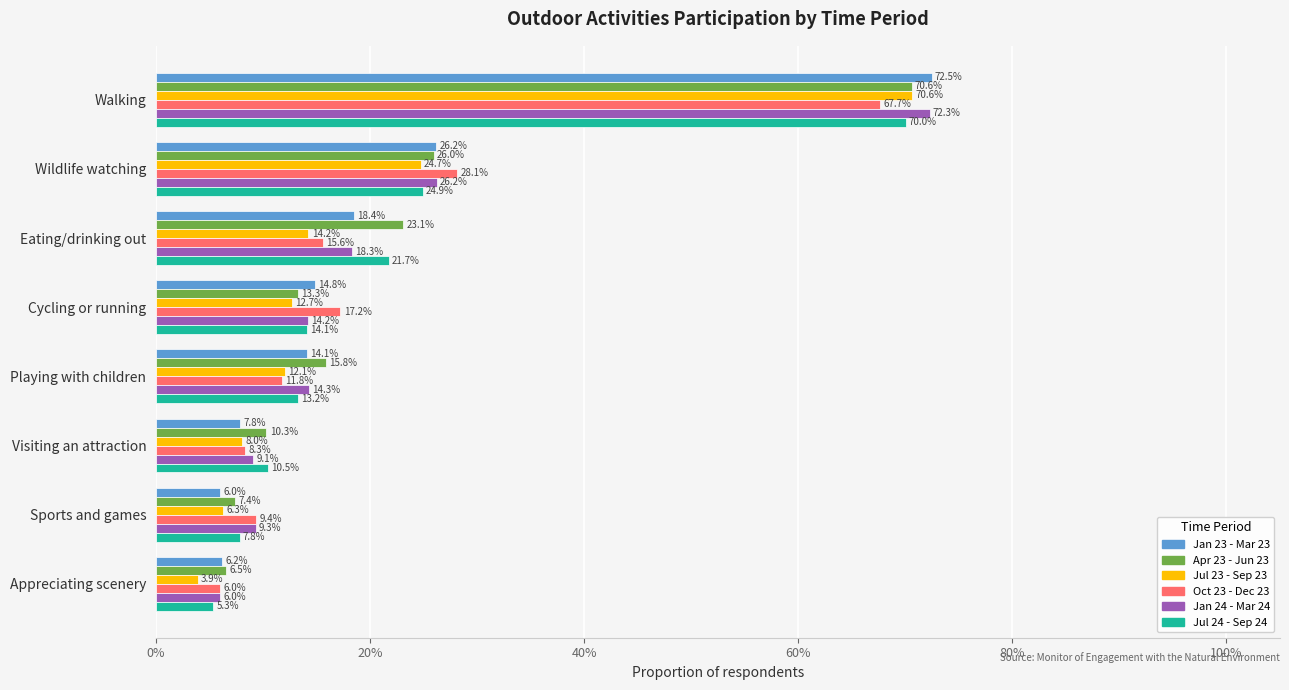

List the series in order of their peak value, lowest first.

Oct 23 - Dec 23, Jul 24 - Sep 24, Apr 23 - Jun 23, Jul 23 - Sep 23, Jan 24 - Mar 24, Jan 23 - Mar 23